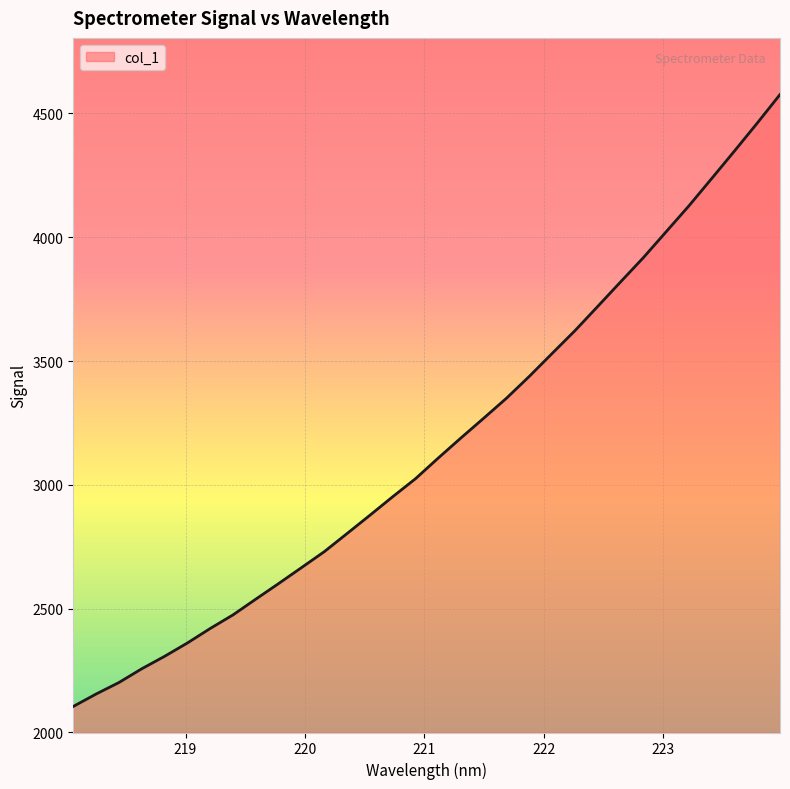

What is the maximum value shown in the chart?

4576.1